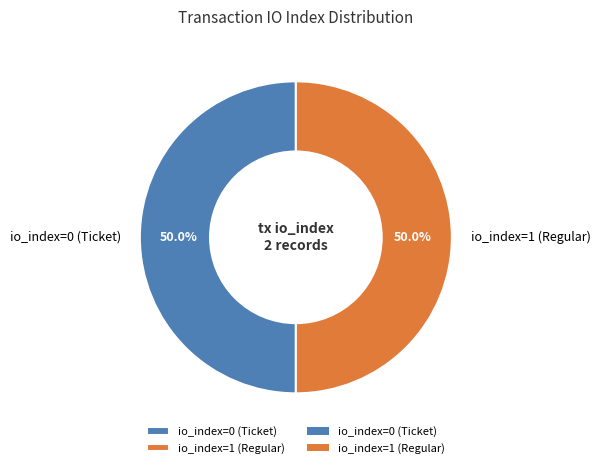

Approximately how many times larger is the value at io_index=0 (Ticket) compared to io_index=1 (Regular)?

1.0